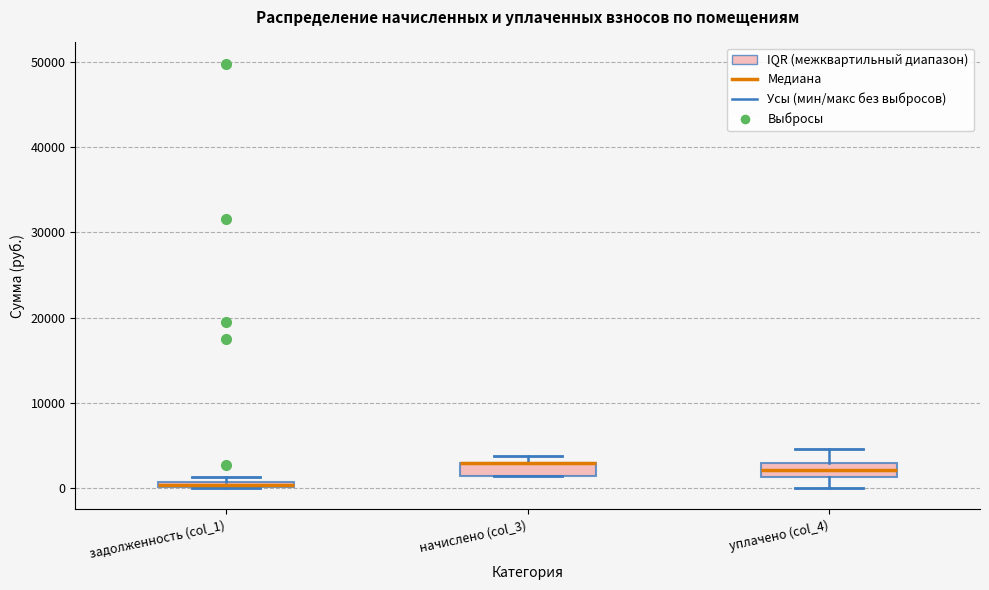

Where is the upper edge of the box for уплачено (col_4) on the y-axis? The values are not printed on the chart, so give them approximately, as read against the axis.

3000